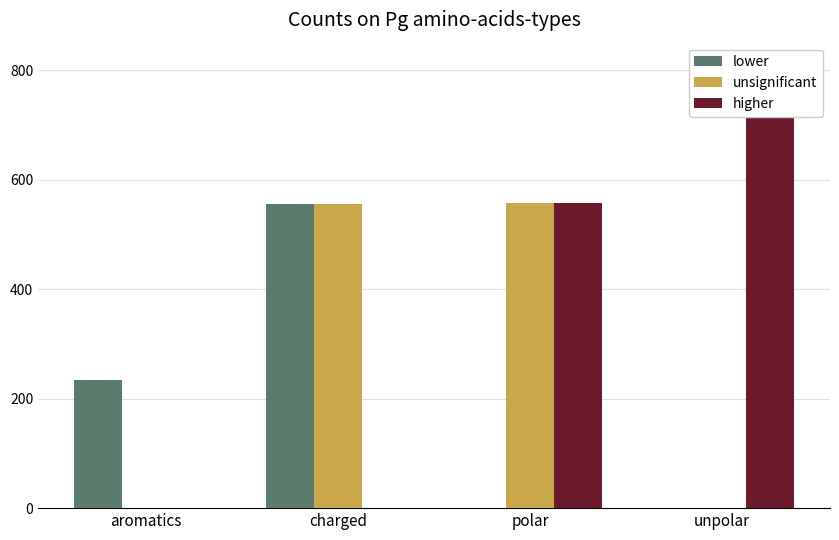

Does the chart contain stacked bars?

No